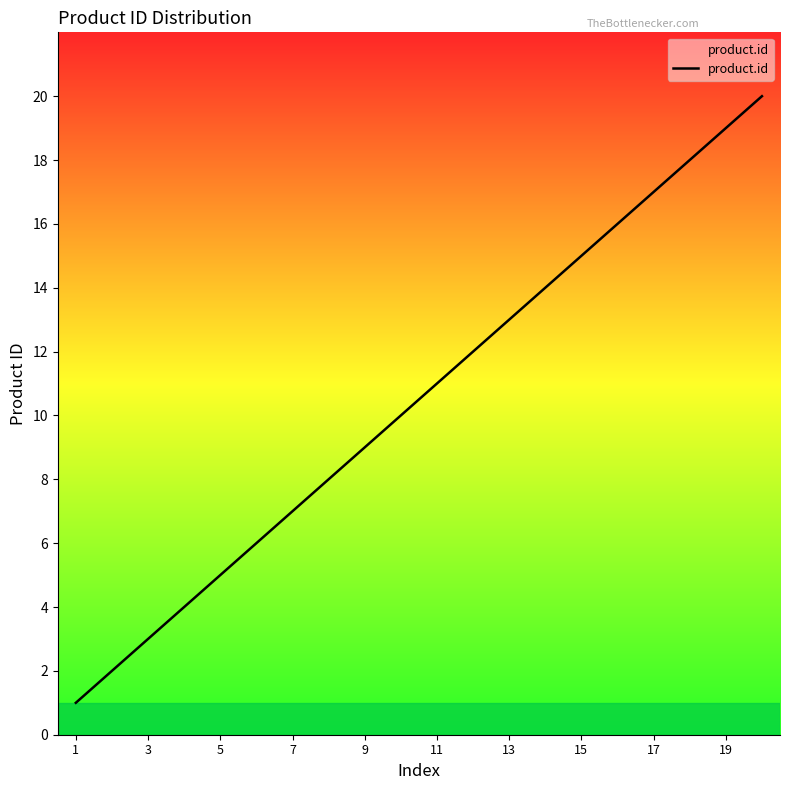

What is the maximum value shown in the chart?

20